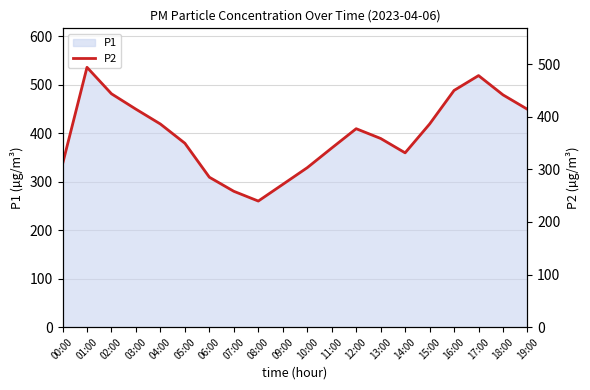

Rank the categories by value from highest to lowest.

01:00, 17:00, 16:00, 02:00, 18:00, 03:00, 19:00, 04:00, 15:00, 12:00, 13:00, 05:00, 11:00, 14:00, 00:00, 10:00, 06:00, 09:00, 07:00, 08:00